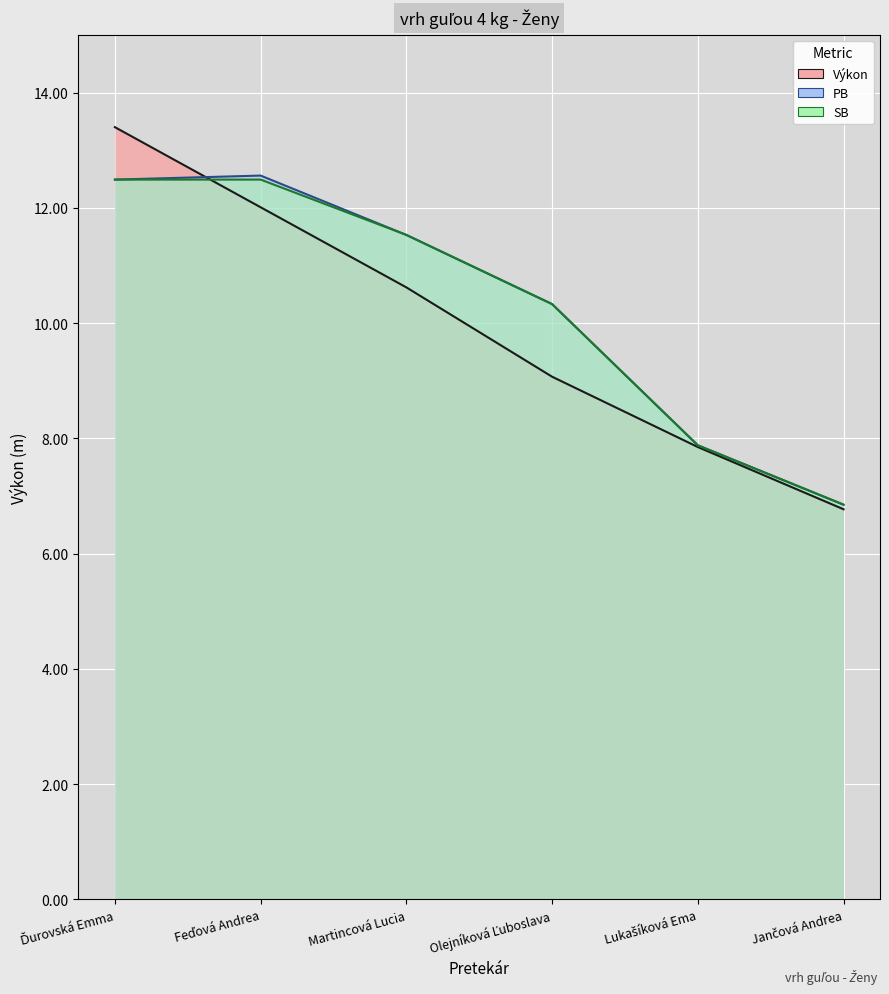

Which series has the largest total across all categories?

PB